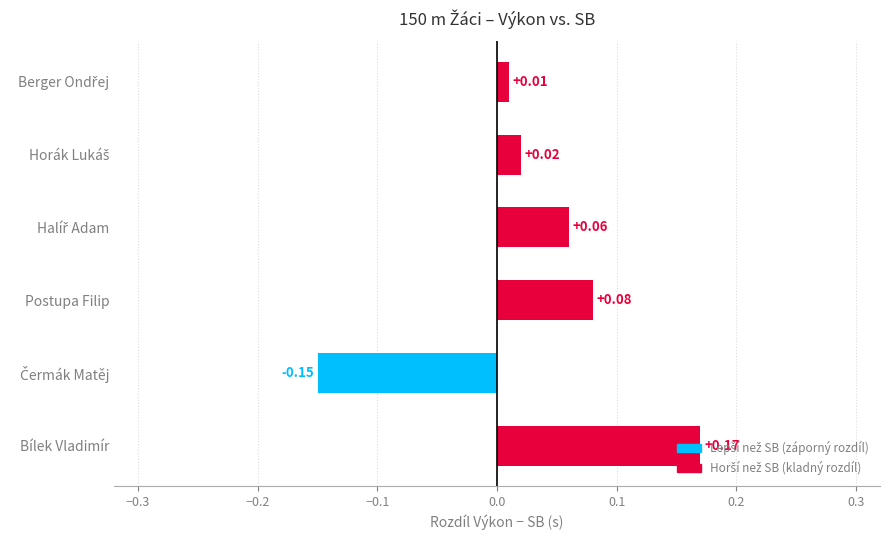

Which has a higher value, Bílek Vladimír or Postupa Filip?

Bílek Vladimír